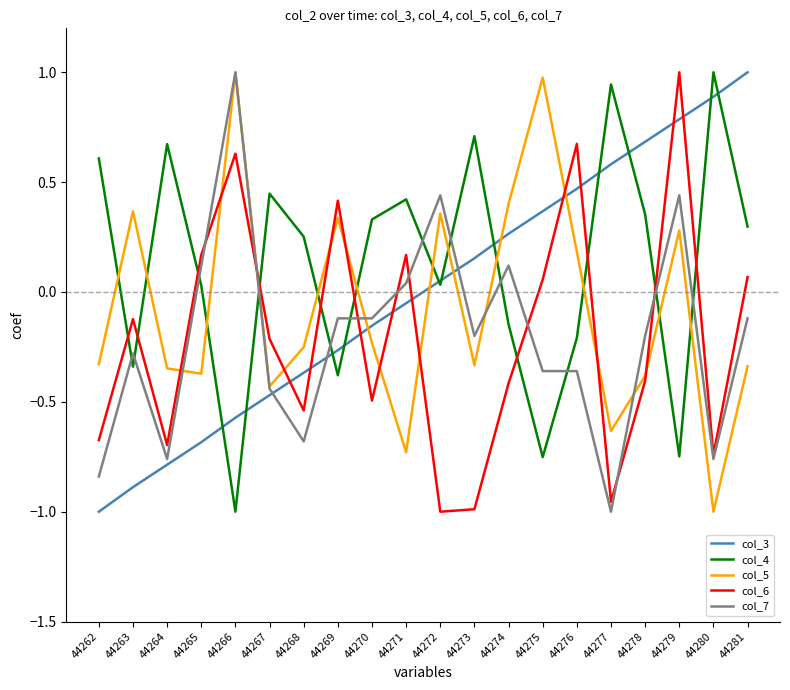

What is the maximum value shown in the chart?

1.0